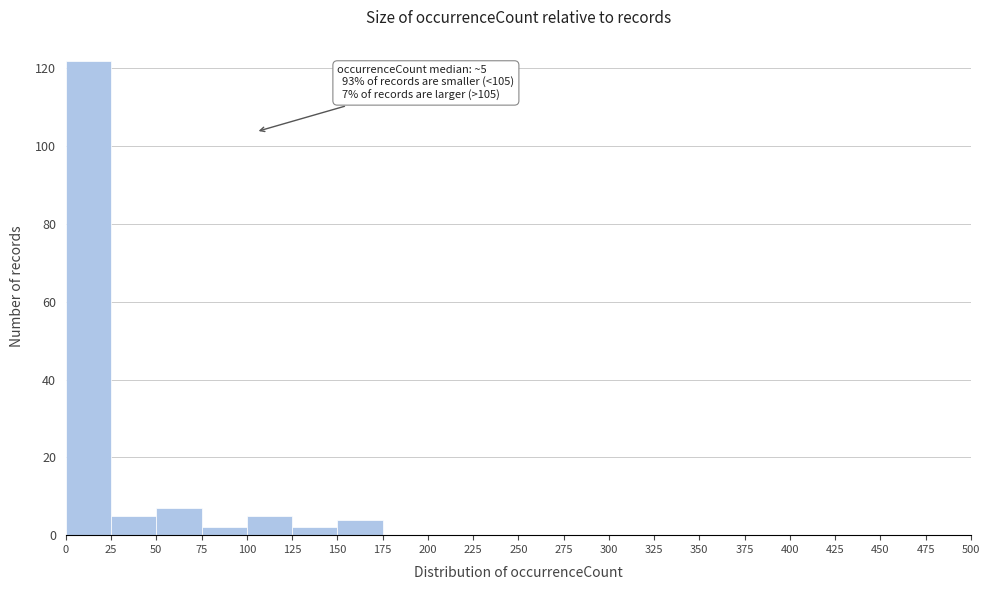

Over which range of the x-axis is the bar tallest?

0 to 25